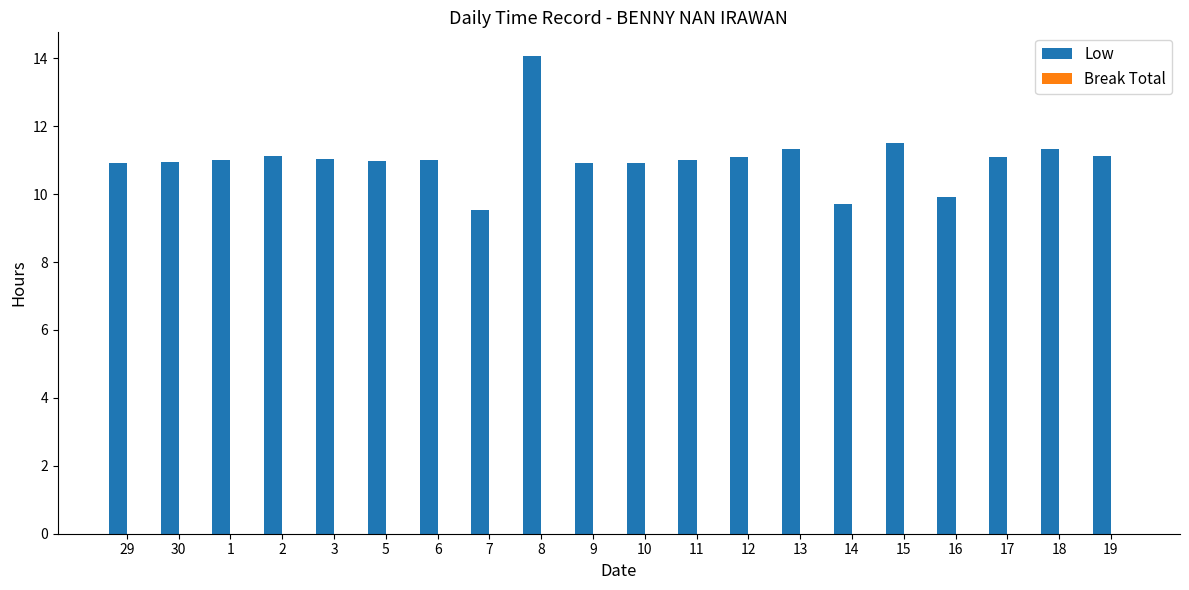

What is the difference between the maximum and minimum values?

4.5